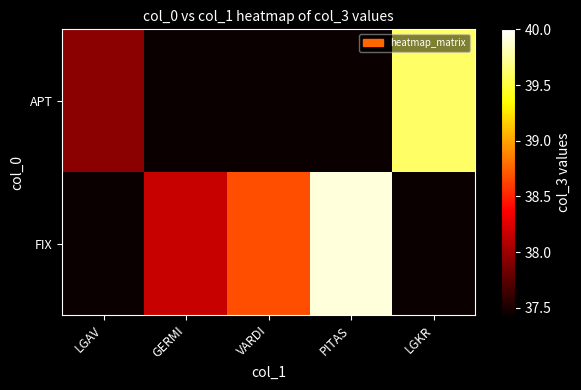

At how many categories does at least one series exceed 21?

5